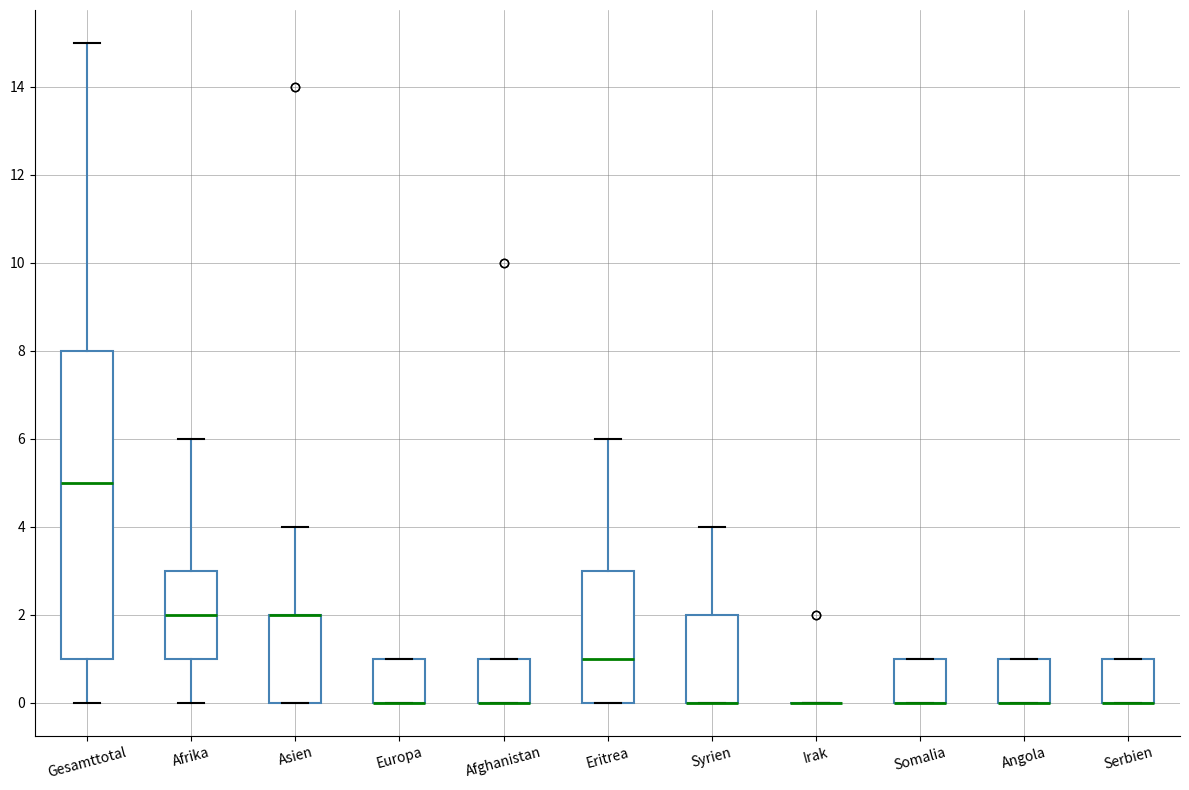

Reading left to right, read every box against the y-axis: the position of its median line, the range the box covers, and the ends of its whiskers. The values are not printed on the chart, so give them approximately, as read against the axis.

Gesamttotal: median 5, box 1 to 8, whiskers 0 to 15
Afrika: median 2, box 1 to 3, whiskers 0 to 6
Asien: median 2 (drawn on the box's upper edge), box 0 to 2, whiskers 0 to 4
Europa: median 0 (drawn on the box's lower edge), box 0 to 1, whiskers 0 to 1
Afghanistan: median 0 (drawn on the box's lower edge), box 0 to 1, whiskers 0 to 1
Eritrea: median 1, box 0 to 3, whiskers 0 to 6
Syrien: median 0 (drawn on the box's lower edge), box 0 to 2, whiskers 0 to 4
Irak: box collapsed to a line at 0, whiskers 0 to 0
Somalia: median 0 (drawn on the box's lower edge), box 0 to 1, whiskers 0 to 1
Angola: median 0 (drawn on the box's lower edge), box 0 to 1, whiskers 0 to 1
Serbien: median 0 (drawn on the box's lower edge), box 0 to 1, whiskers 0 to 1